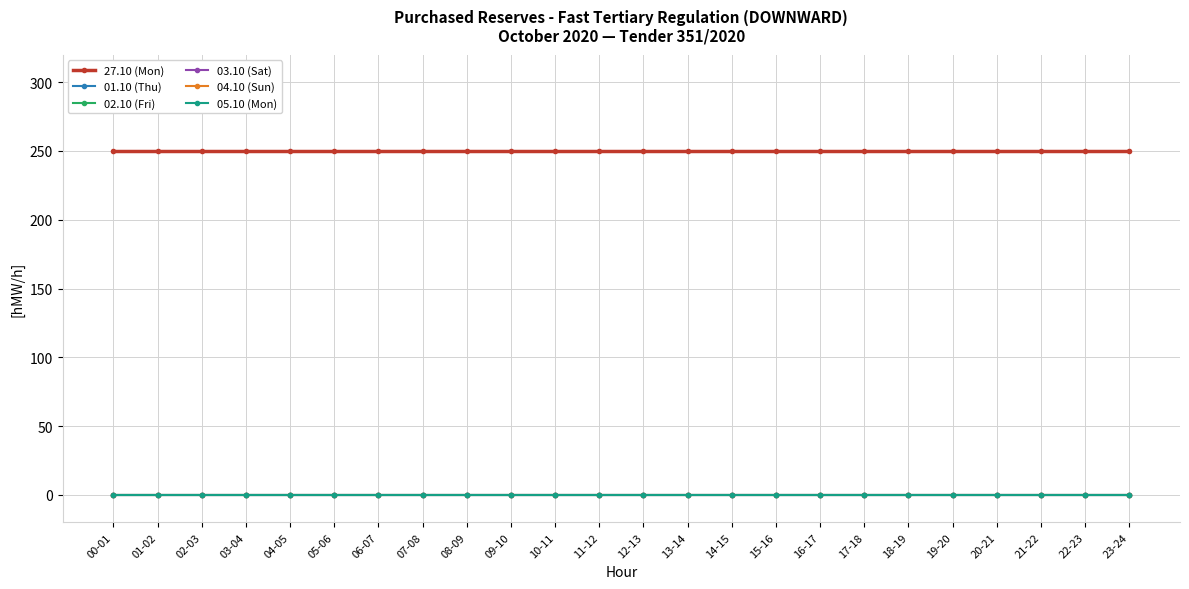

True or false: 02.10 (Fri) and 03.10 (Sat) cross at least once.

False